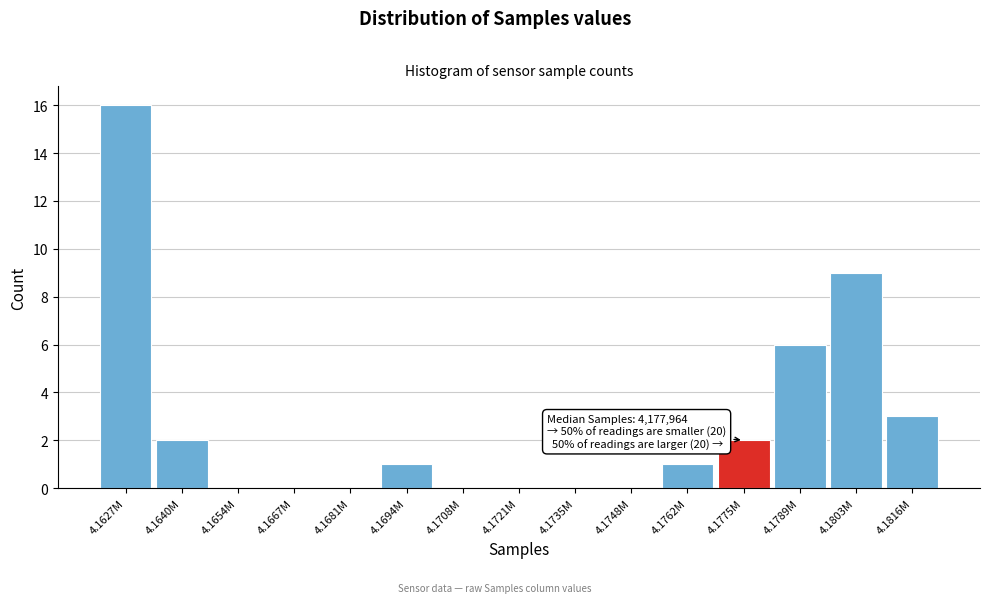

Reading right to left, transcribe all the data shown in this chart.

4.1816M=3	4.1803M=9	4.1789M=6	4.1775M=2	4.1762M=1	4.1748M=0	4.1735M=0	4.1721M=0	4.1708M=0	4.1694M=1	4.1681M=0	4.1667M=0	4.1654M=0	4.1640M=2	4.1627M=16